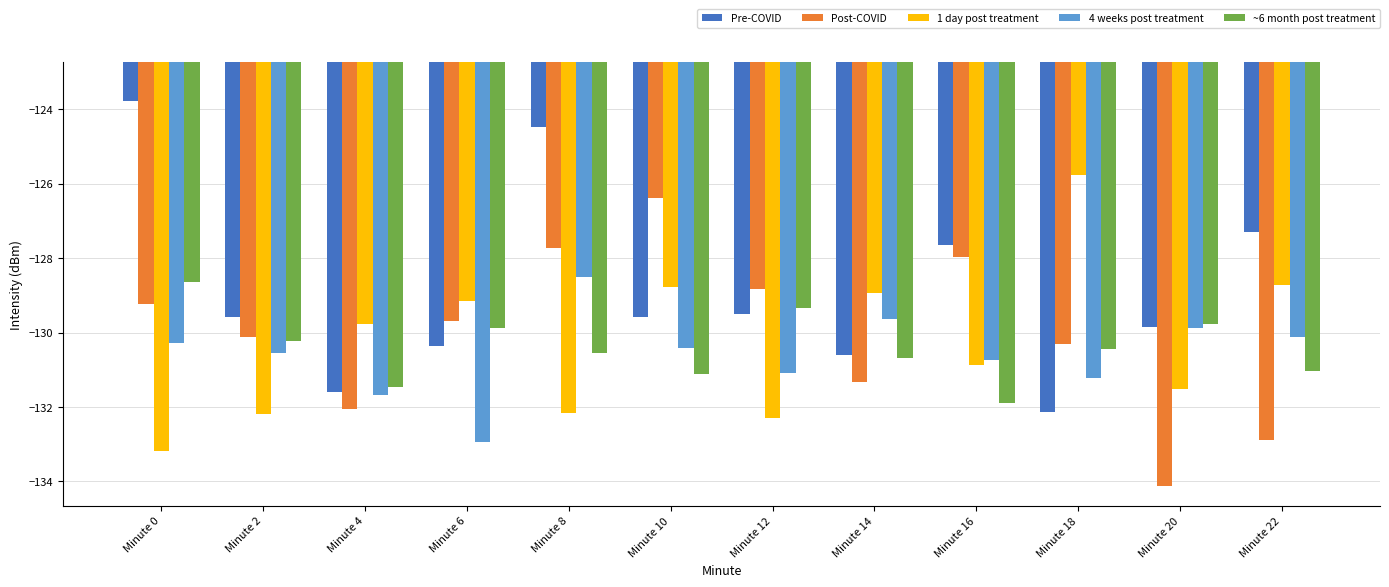

Is it true that Post-COVID equals -128.8 at Minute 12?

True